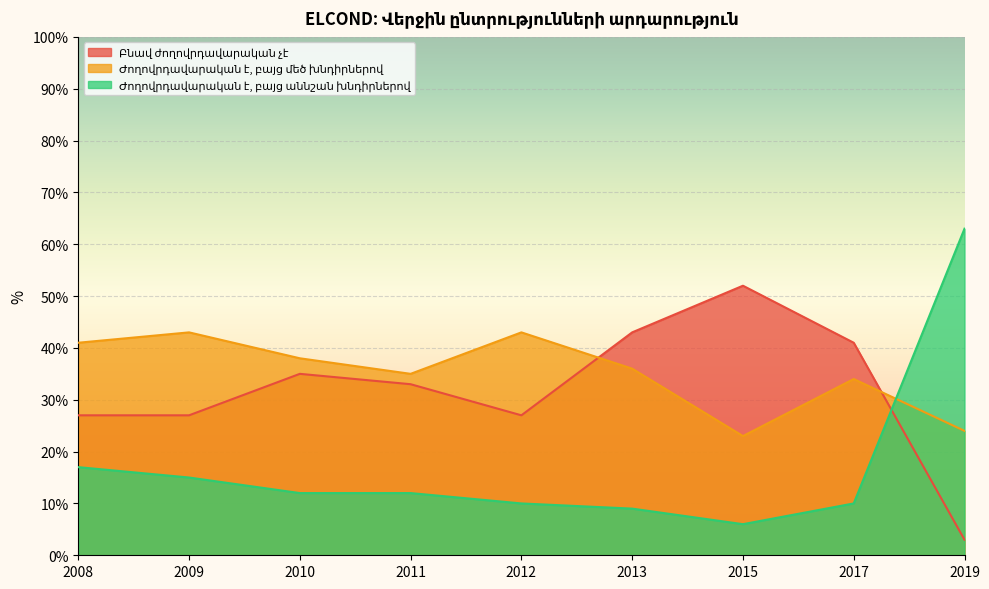

List the series in order of their overall mean, highest first.

Ժողովրդավարական է, բայց մեծ խնդիրներով, Բնավ ժողովրդավարական չէ, Ժողովրդավարական է, բայց աննշան խնդիրներով